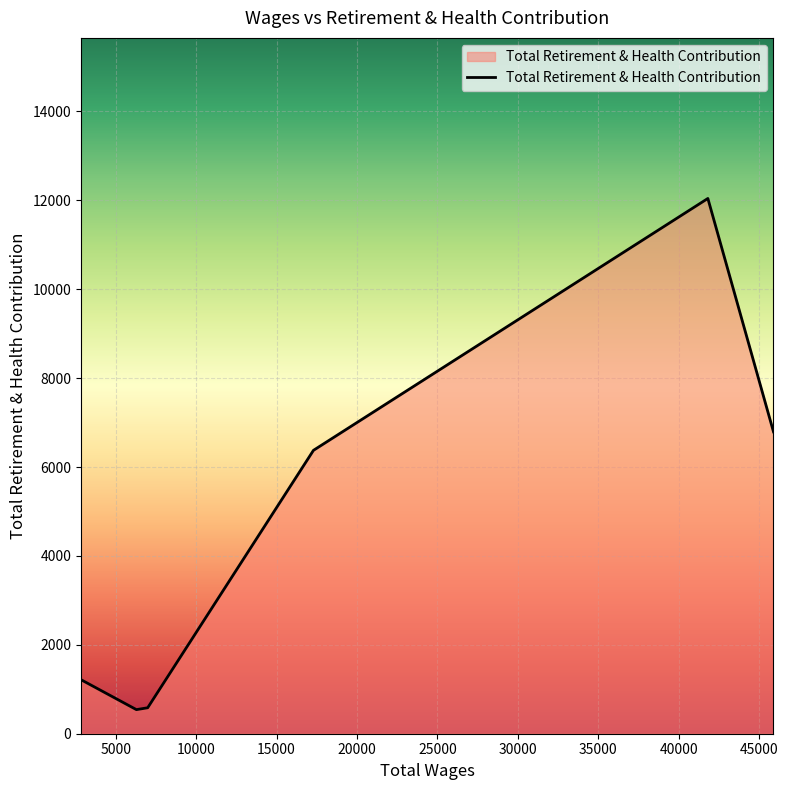

What is the average value?

4591